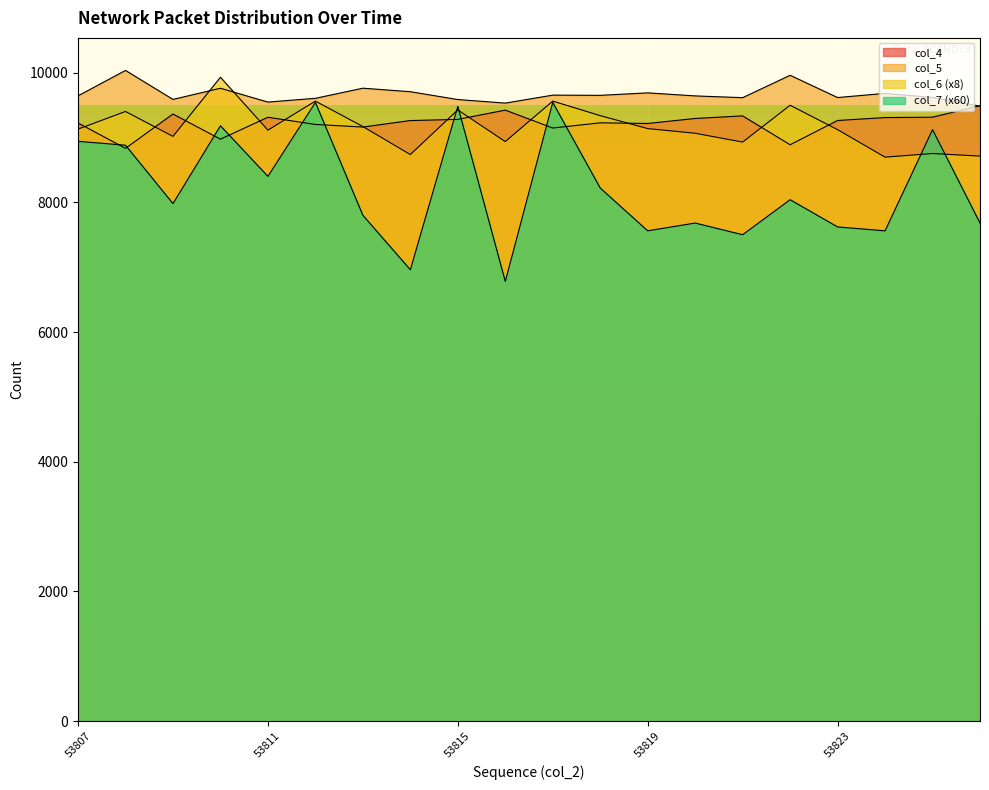

Reading left to right, extract all data points from this chart.

col_4: 53807=9223	53808=8832	53809=9361	53810=8973	53811=9311	53812=9200	53813=9160	53814=9260	53815=9278	53816=9421	53817=9145	53818=9225	53819=9215	53820=9292	53821=9332	53822=8887	53823=9261	53824=9306	53825=9312	53826=9489
col_5: 53807=9641	53808=10033	53809=9586	53810=9758	53811=9545	53812=9603	53813=9759	53814=9705	53815=9584	53816=9529	53817=9652	53818=9649	53819=9687	53820=9640	53821=9613	53822=9958	53823=9615	53824=9679	53825=9616	53826=9481
col_6: 53807=9128	53808=9400	53809=9016	53810=9928	53811=9112	53812=9560	53813=9168	53814=8736	53815=9424	53816=8936	53817=9560	53818=9336	53819=9136	53820=9064	53821=8928	53822=9496	53823=9120	53824=8696	53825=8752	53826=8712
col_7: 53807=8940	53808=8880	53809=7980	53810=9180	53811=8400	53812=9540	53813=7800	53814=6960	53815=9480	53816=6780	53817=9540	53818=8220	53819=7560	53820=7680	53821=7500	53822=8040	53823=7620	53824=7560	53825=9120	53826=7680